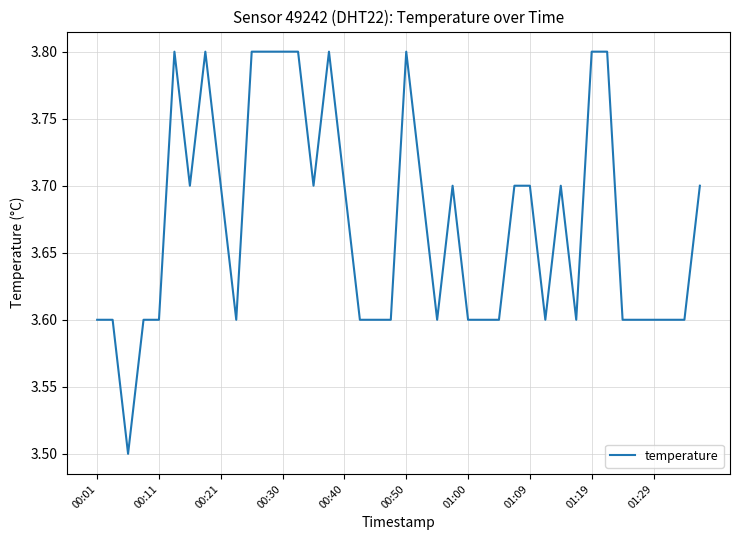

What is the difference between the maximum and second lowest values?

0.2